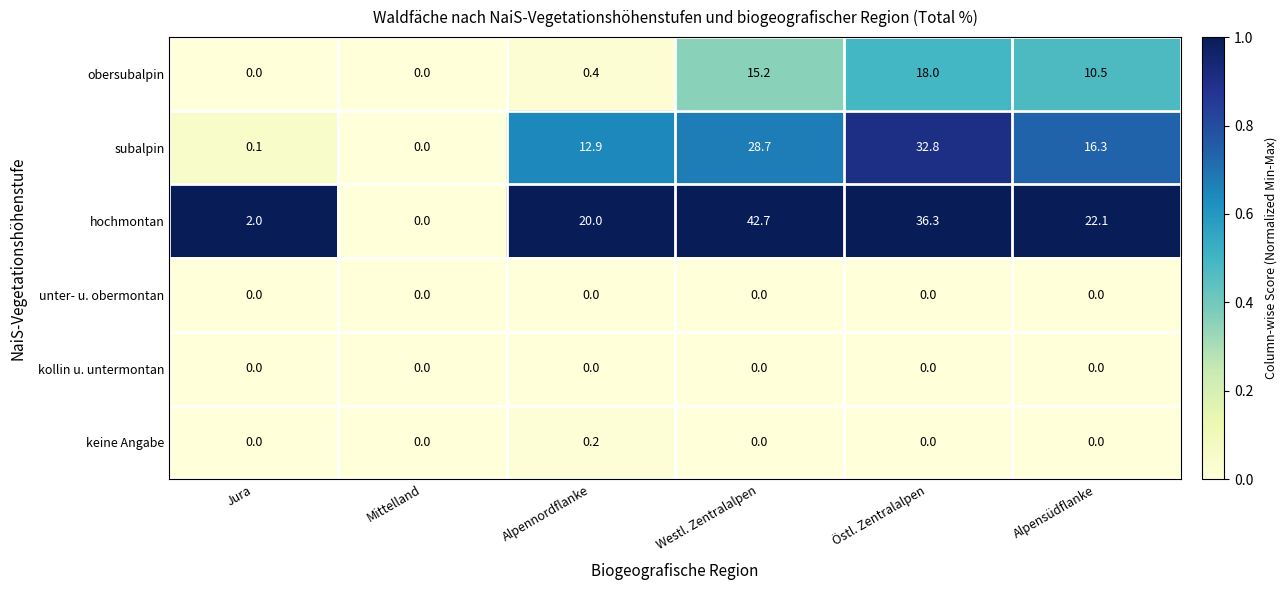

Which series changed the most between Mittelland and Östl. Zentralalpen?

hochmontan